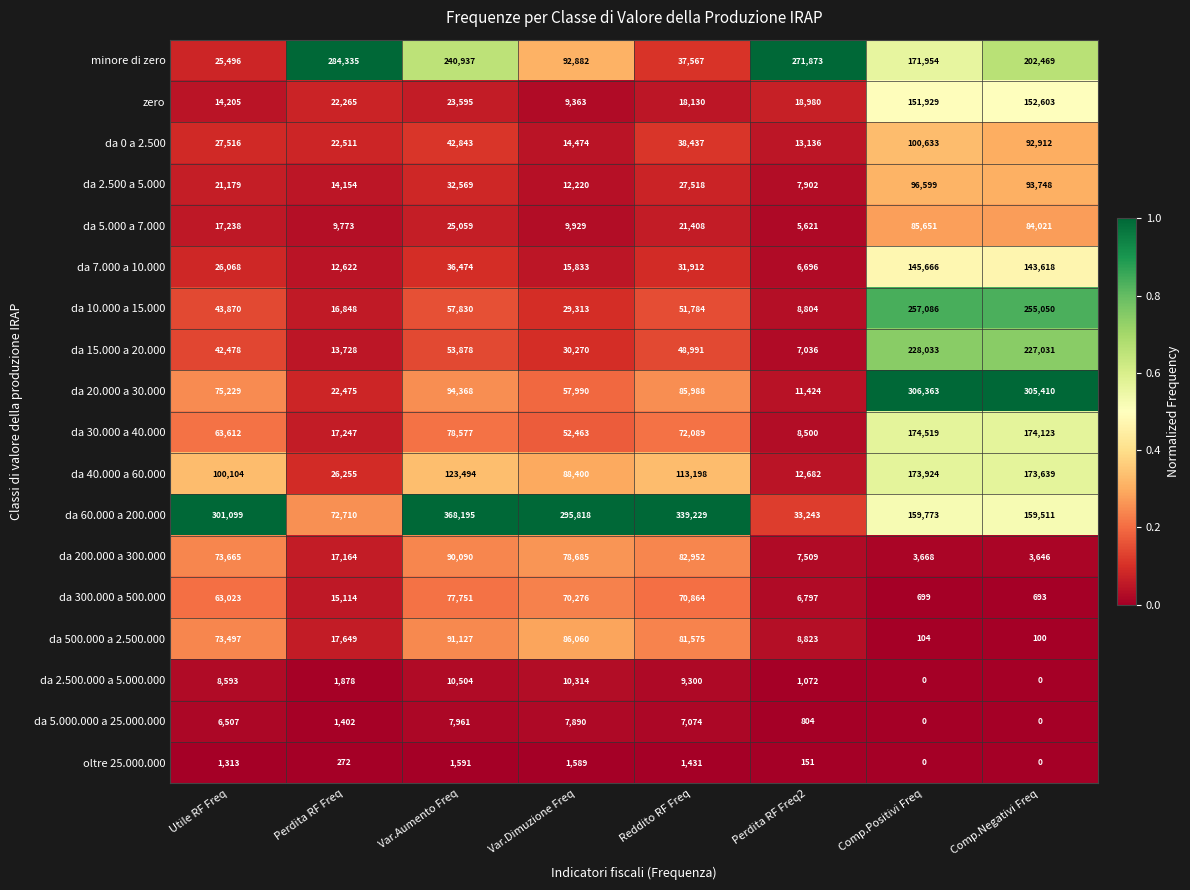

What is the maximum value shown in the chart?

368195